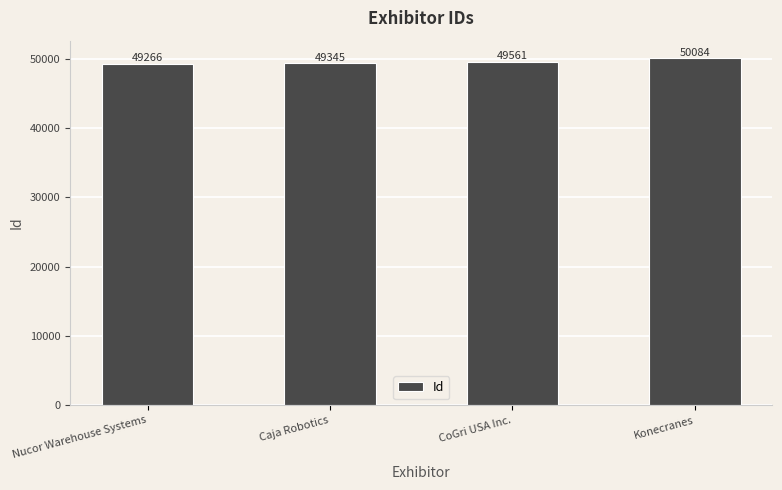

List the labels in order of value, largest first.

Konecranes, CoGri USA Inc., Caja Robotics, Nucor Warehouse Systems